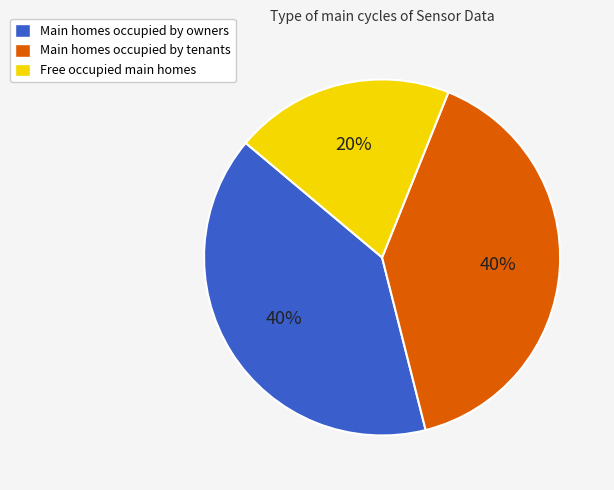

How many slices are in this pie chart?

3